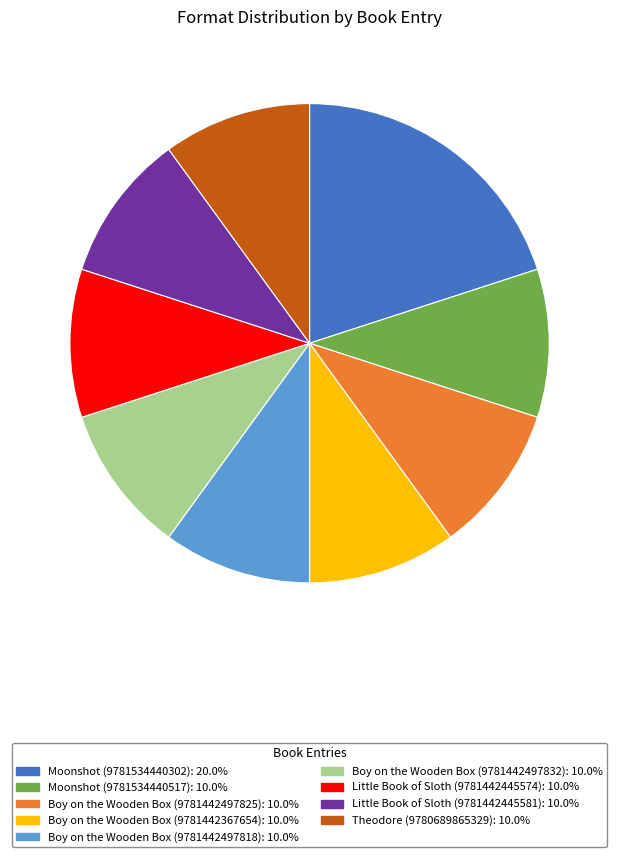

Is the sum of Boy on the Wooden Box (9781442497818) and Theodore (9780689865329) greater than half?

No